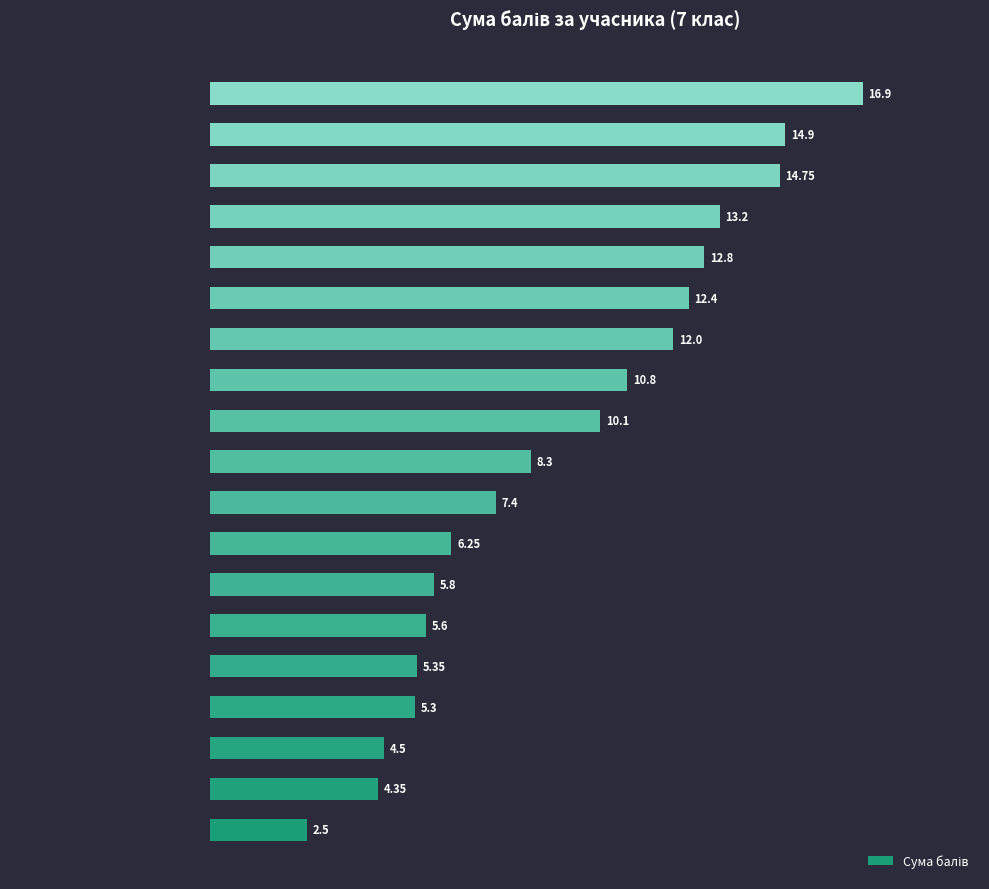

What is the change in value from Пастушенко Оксана to Сташко Яна?

+1.8